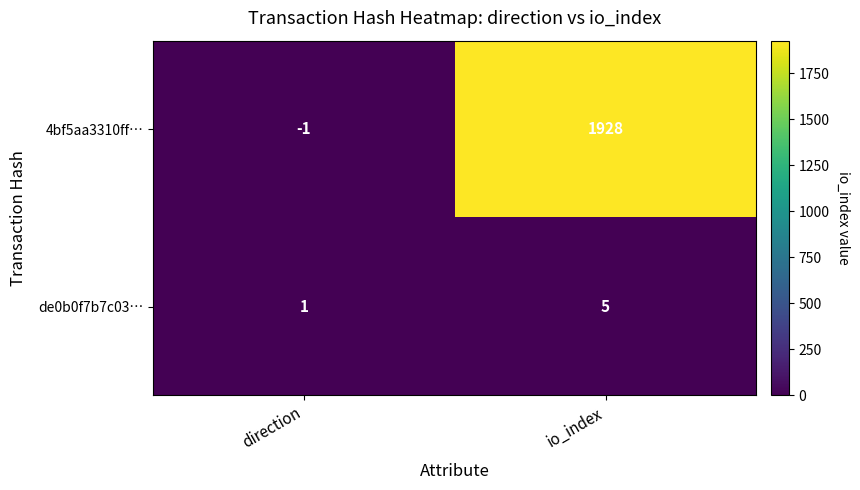

What is the difference between the 4bf5aa3310ff… values at io_index and direction?

1929